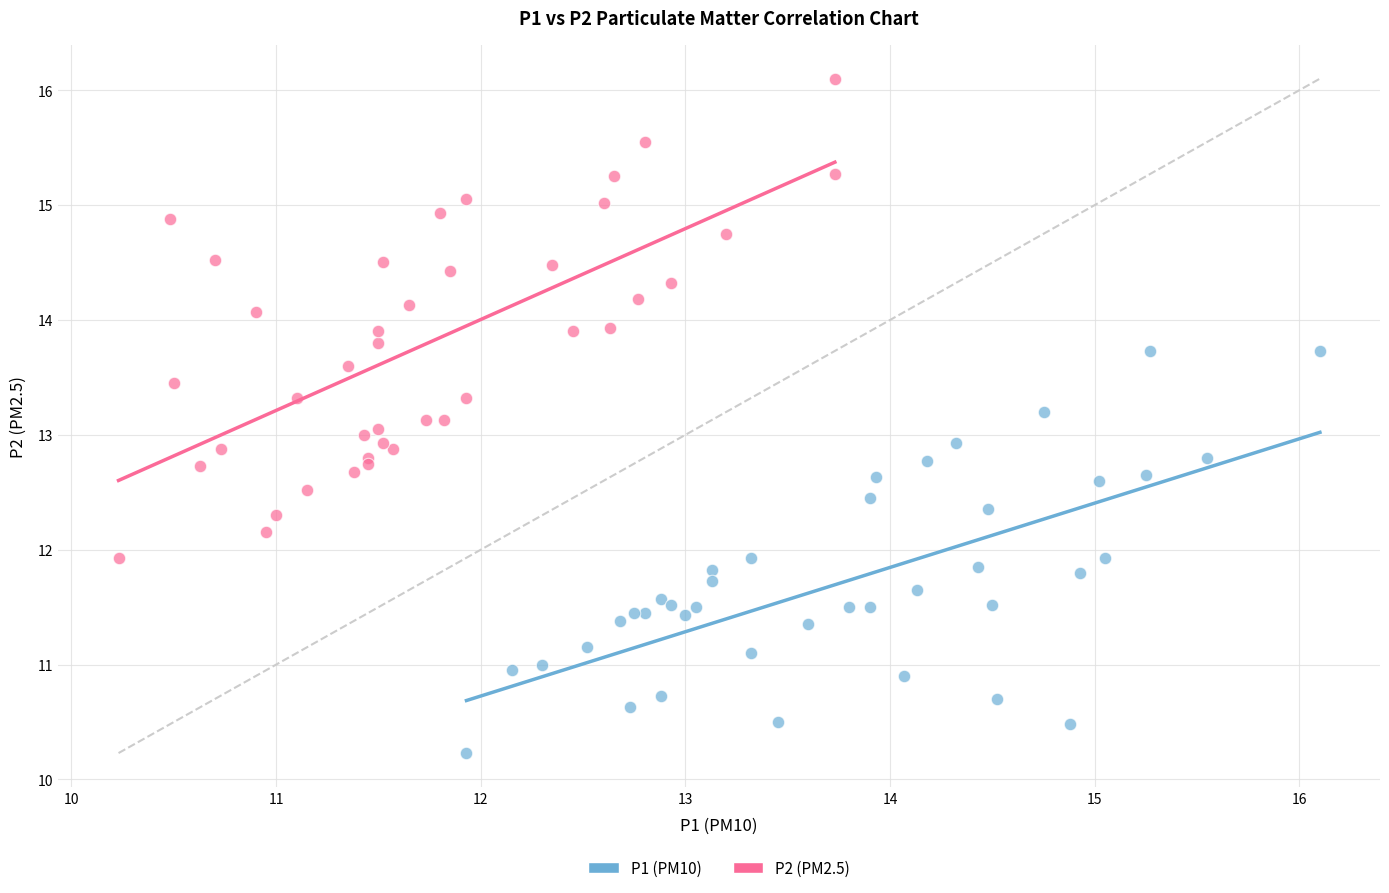

What are all the series names shown in the legend?

P1 (PM10), P2 (PM2.5)